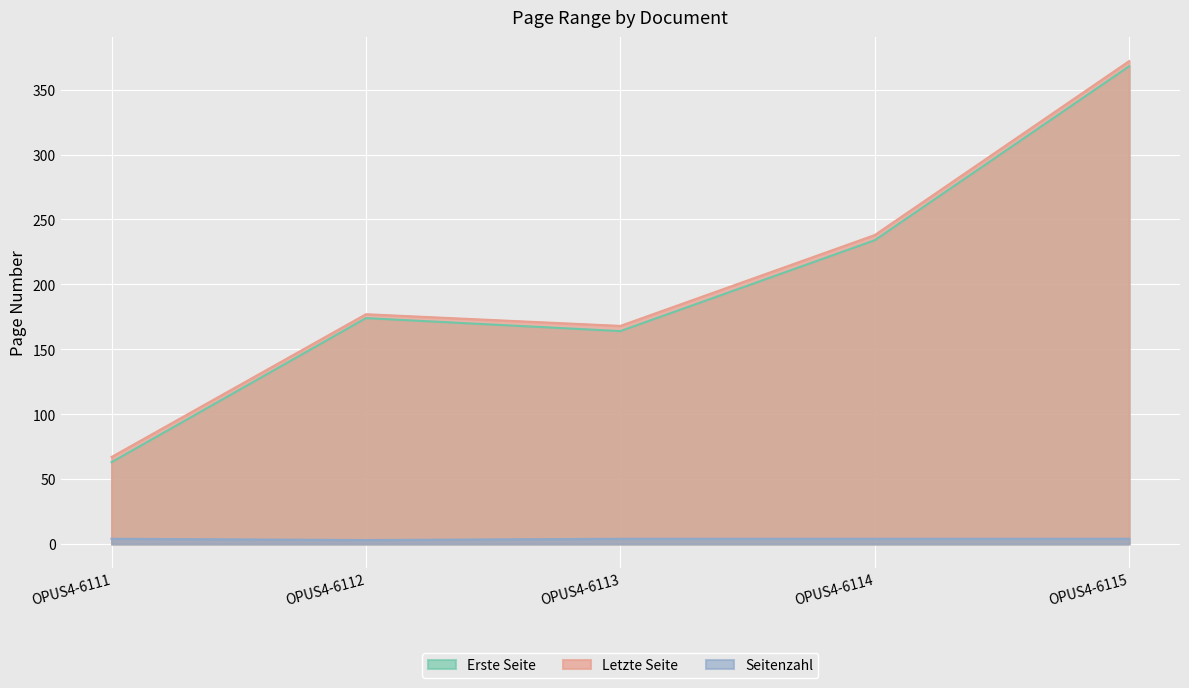

Which series has the largest total across all categories?

Letzte Seite